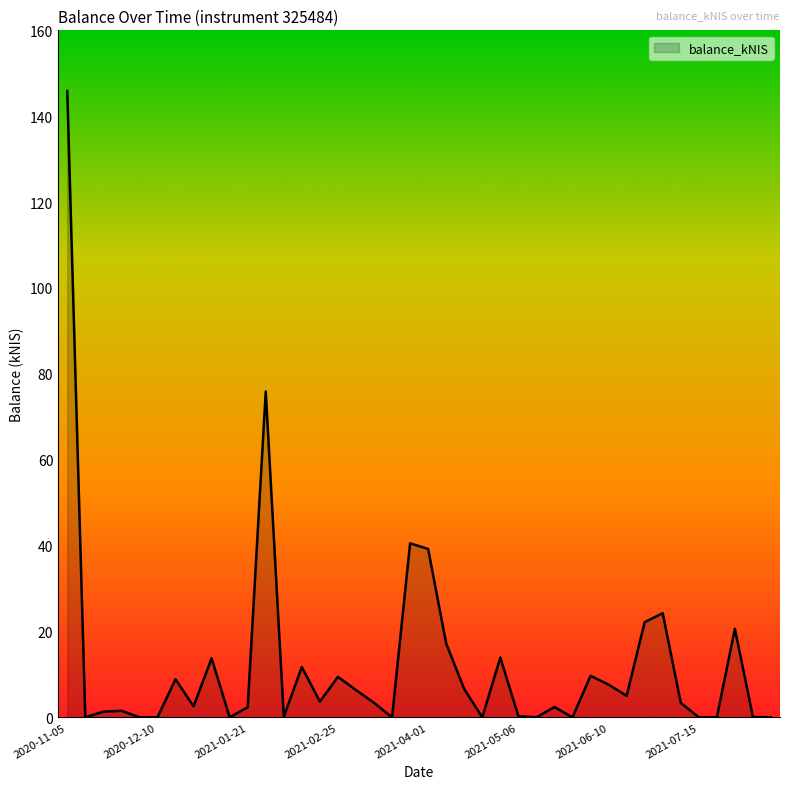

What is the greatest value displayed?

145.9